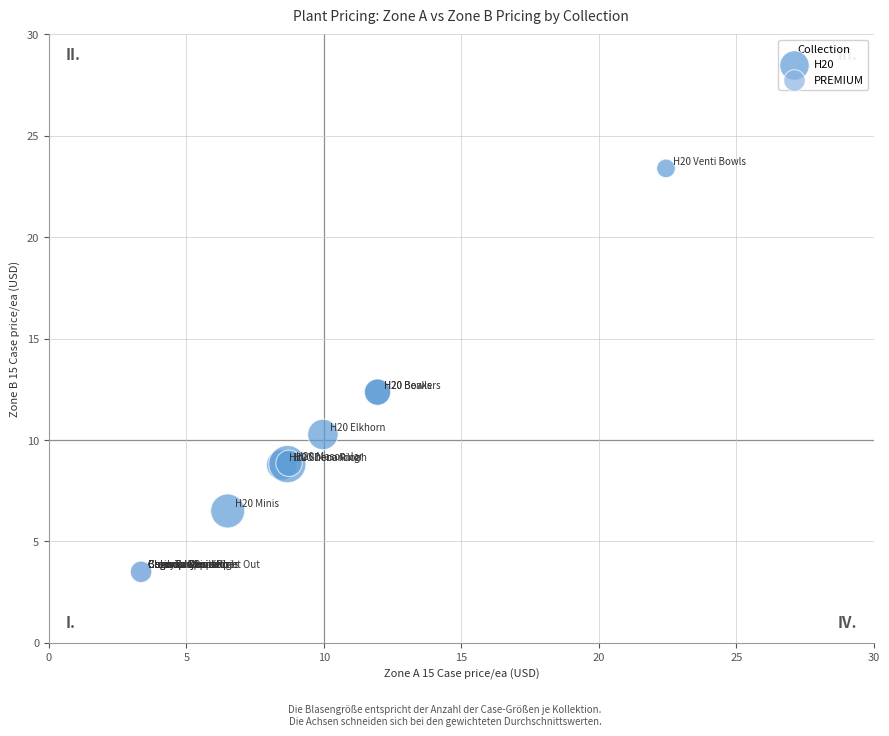

Which series contains the lowest Y value?

PREMIUM